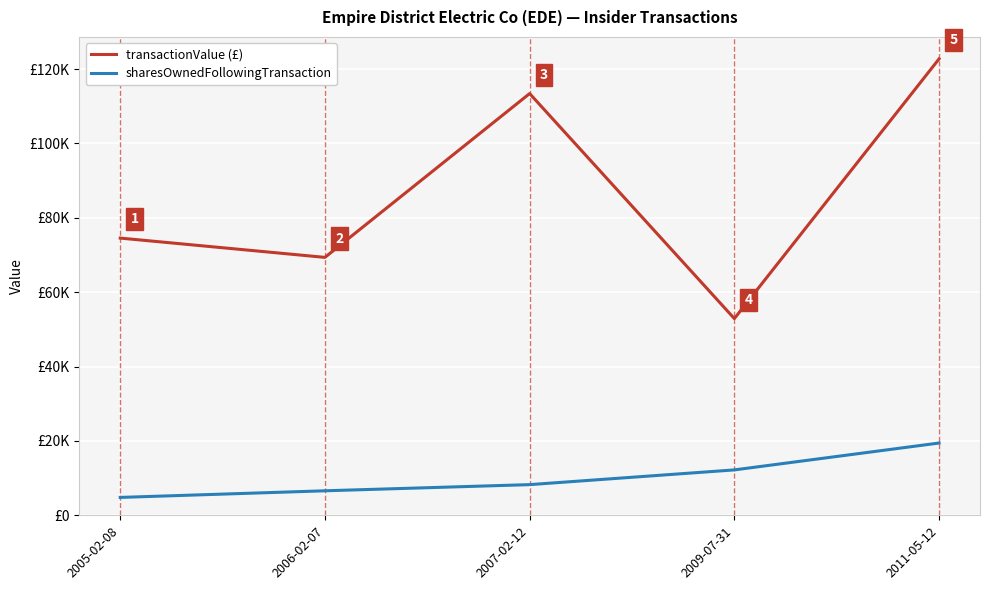

What is the maximum value for transactionValue (£)?

122724